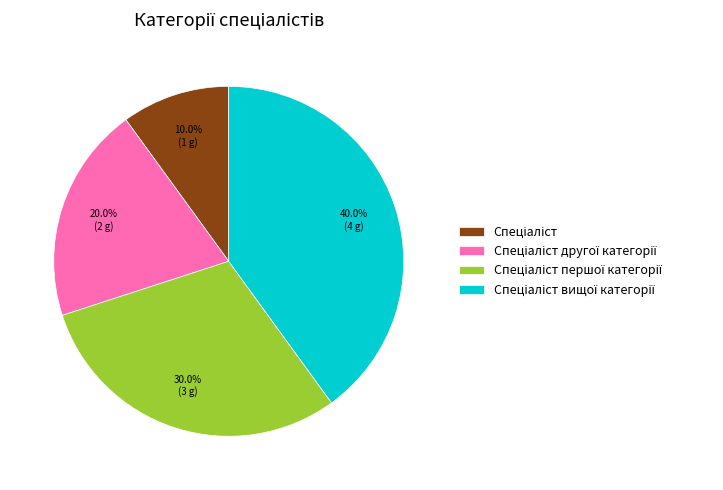

To the nearest percent, what is the average slice percentage?

25%